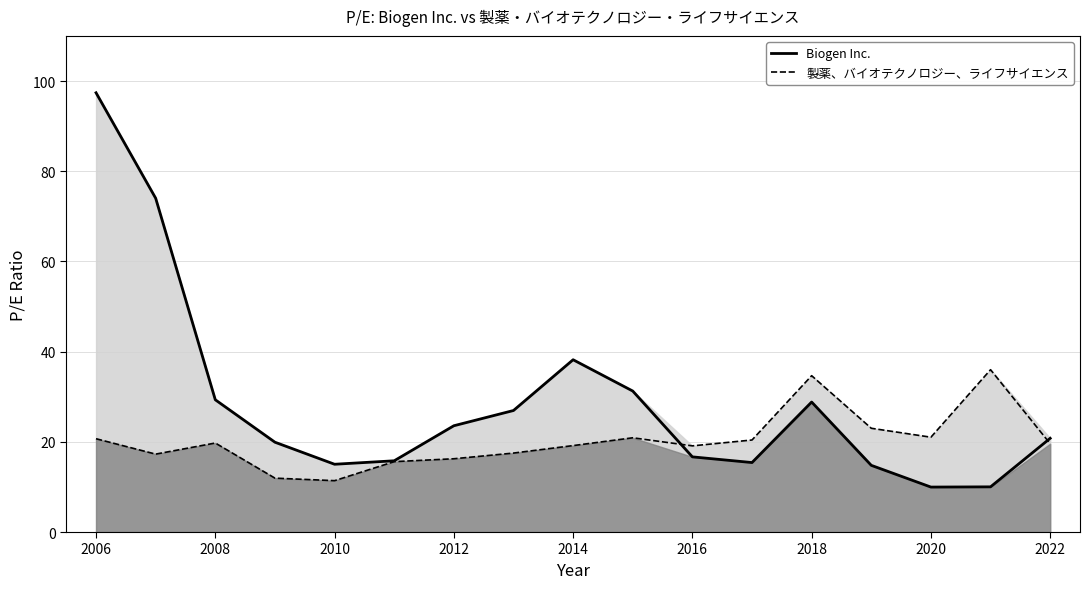

Reading right to left, extract all data points from this chart.

Biogen Inc.: 20.8	10.0	10.0	14.8	28.8	15.4	16.7	31.3	38.2	26.9	23.6	15.8	15.0	19.9	29.3	74.0	97.4
製薬、バイオテクノロジー、ライフサイエンス: 19.6	36.0	21.0	23.0	34.7	20.4	19.1	20.9	19.2	17.5	16.2	15.6	11.4	11.9	19.7	17.3	20.7